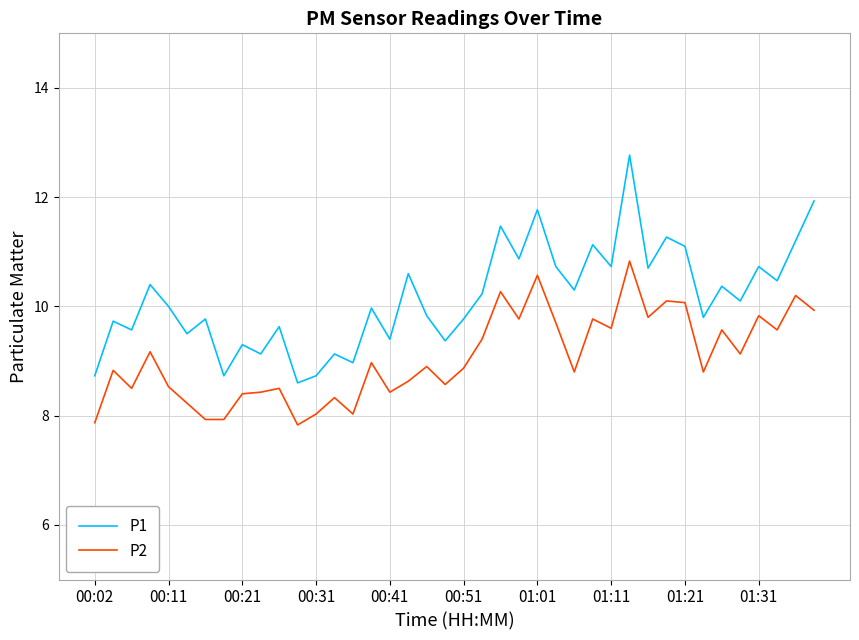

What is the minimum value for P2?

7.8